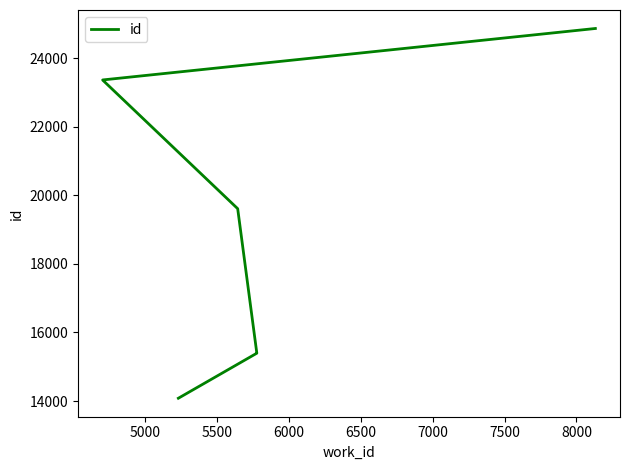

The chart shows a value of 33406 at 7000. True or false?

False